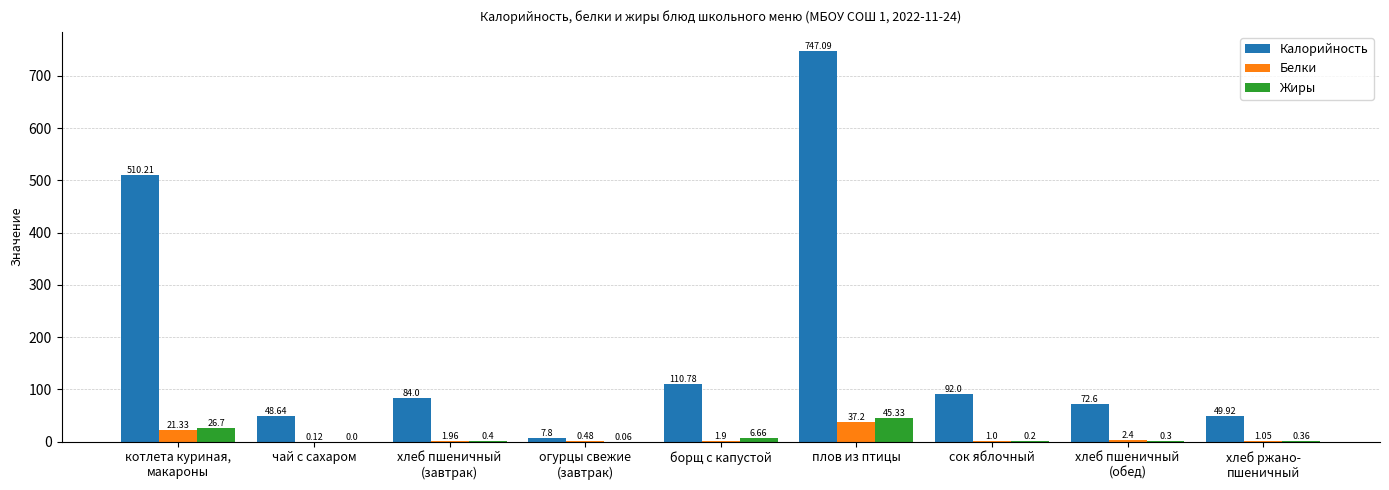

What is the sum of all Калорийность values?

1723.0